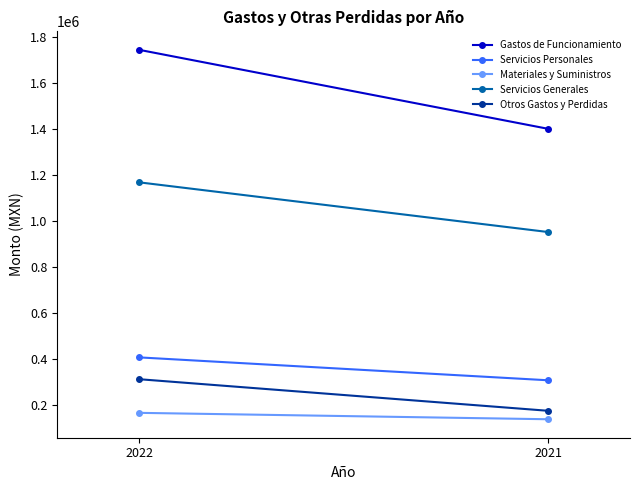

What value does the Materiales y Suministros series have at 2021?

139569